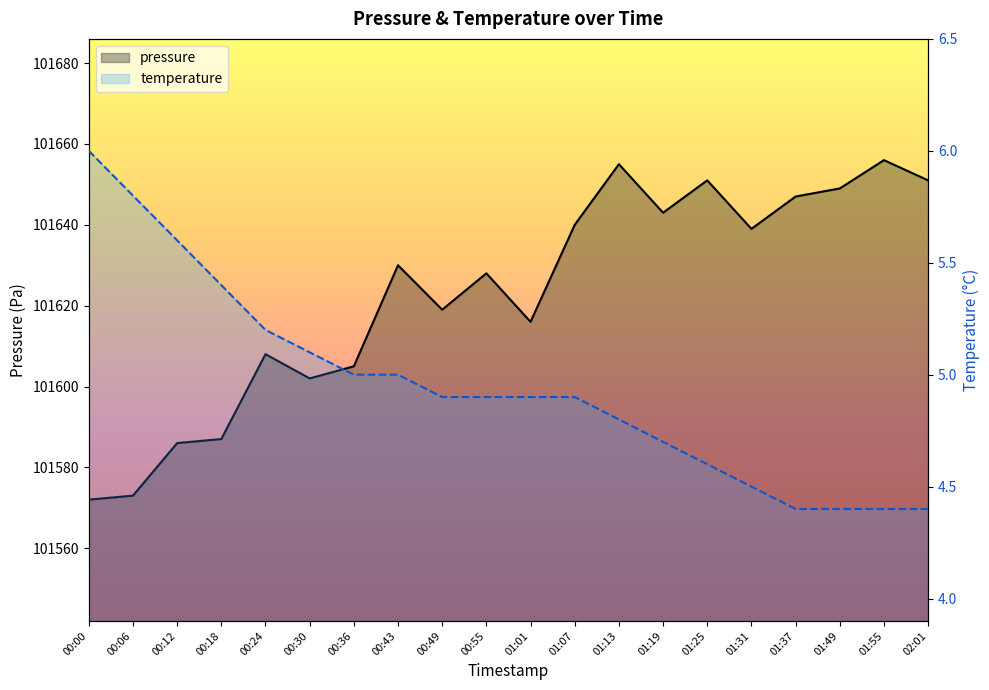

What value does the temperature series have at 01:13?

4.8